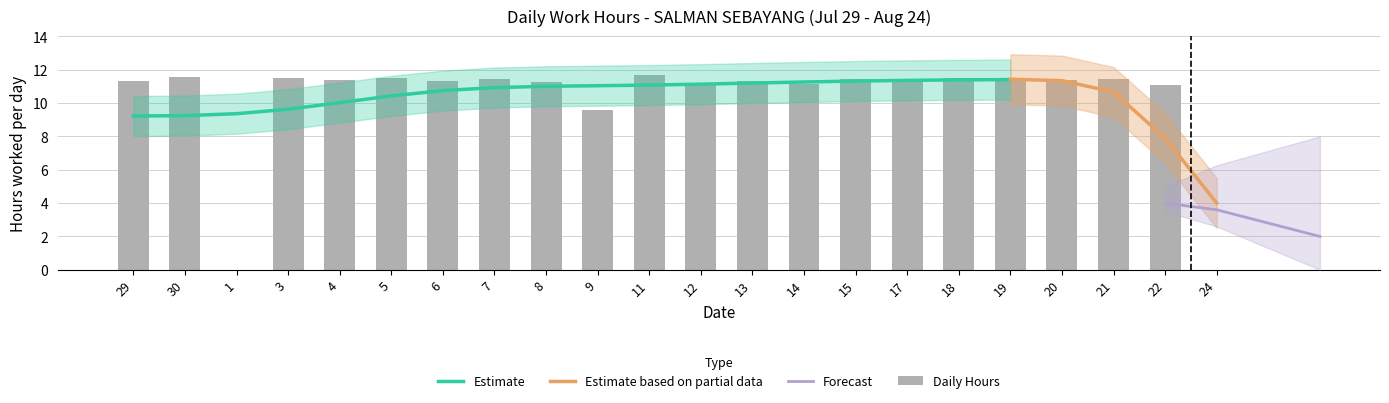

Approximately how many times larger is the value at 5 compared to 12?

1.0